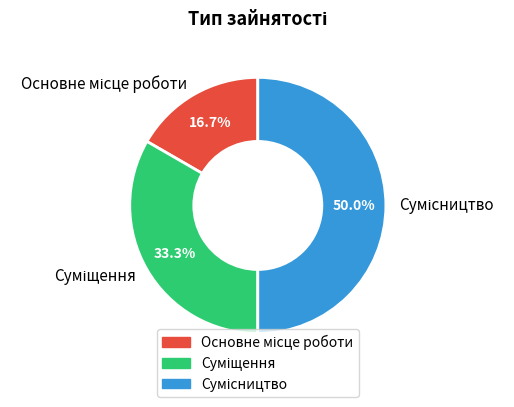

How many segments does this pie chart have?

3